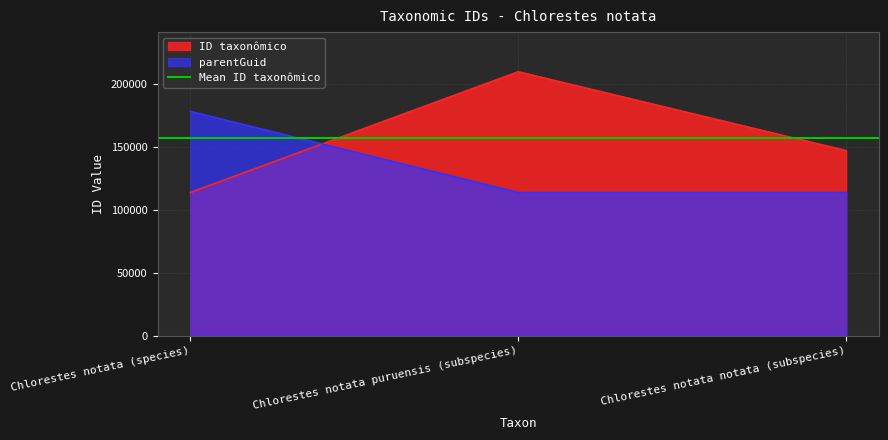

At which label does parentGuid reach its peak?

Chlorestes notata (species)